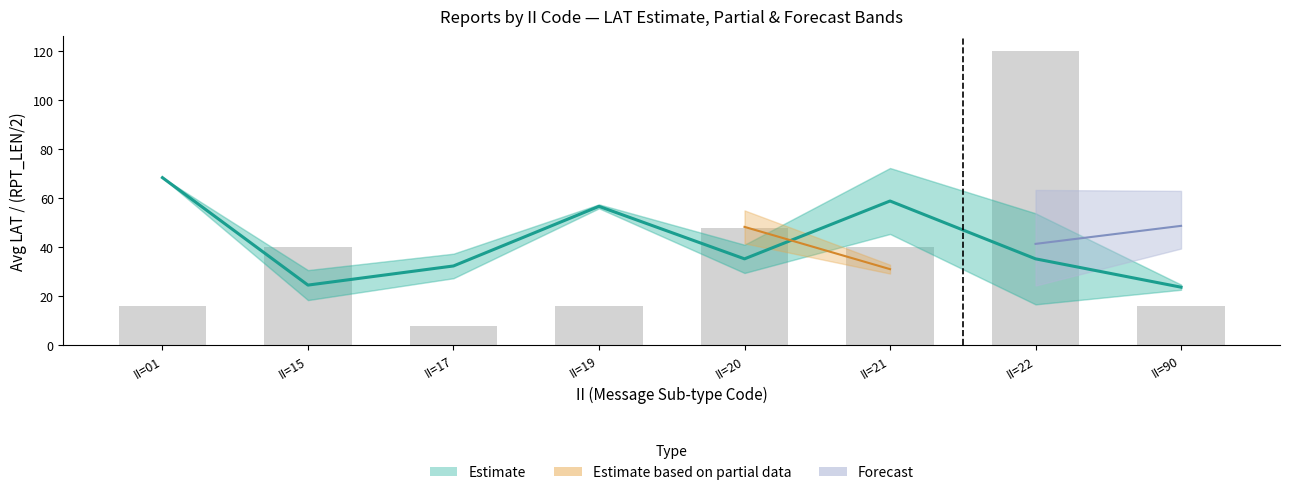

At which category does the chart reach its peak across all series?

II=01